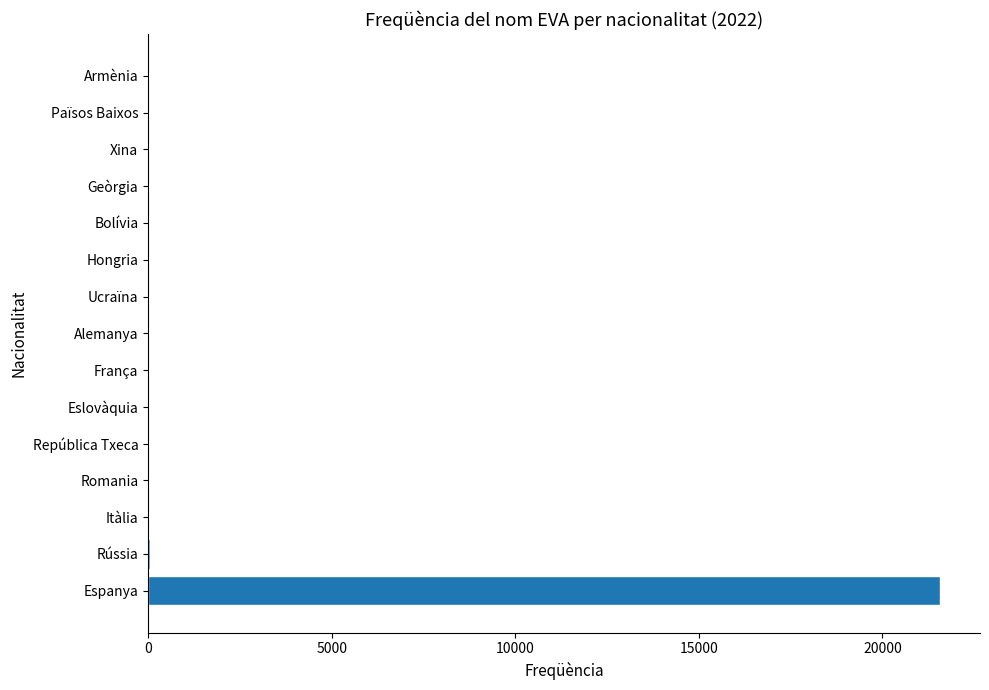

What is the sum of all values?

21871